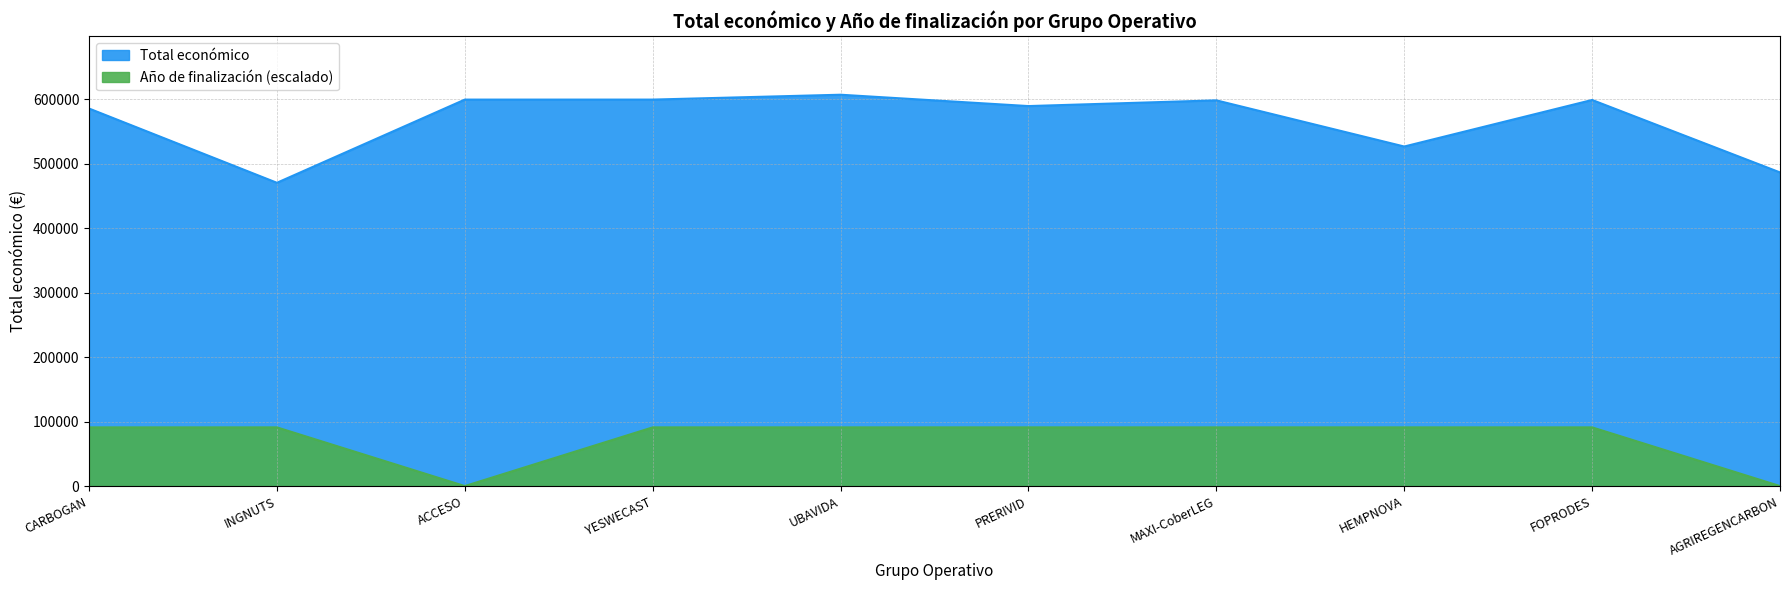

Between PRERIVID and FOPRODES, which is larger?

FOPRODES